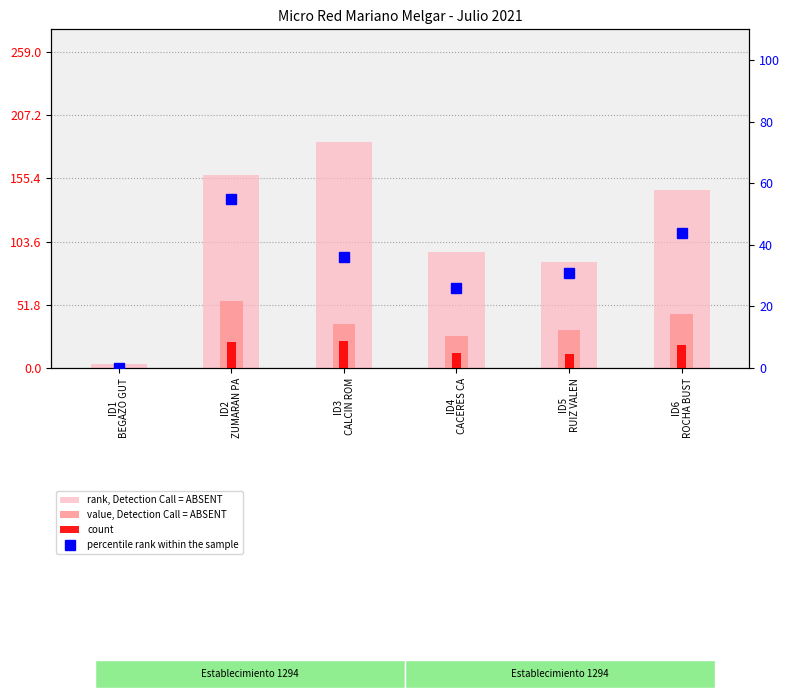

What are all the series names shown in the legend?

rank, Detection Call = ABSENT, value, Detection Call = ABSENT, count, percentile rank within the sample